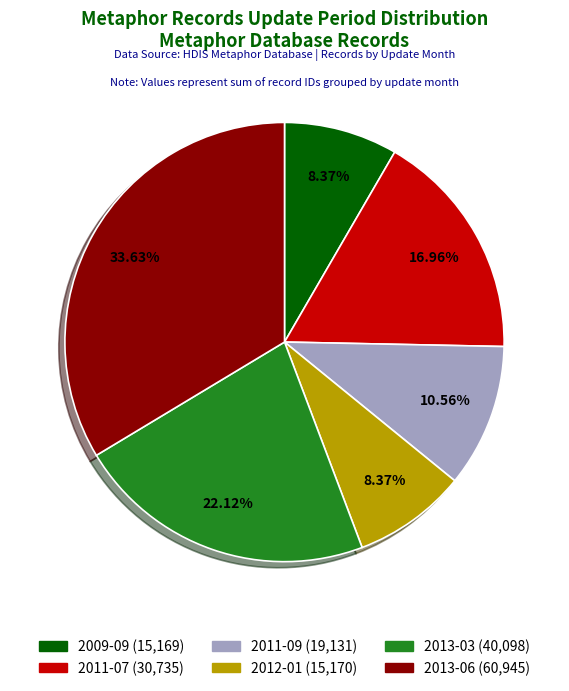

Does any single category account for the majority?

No